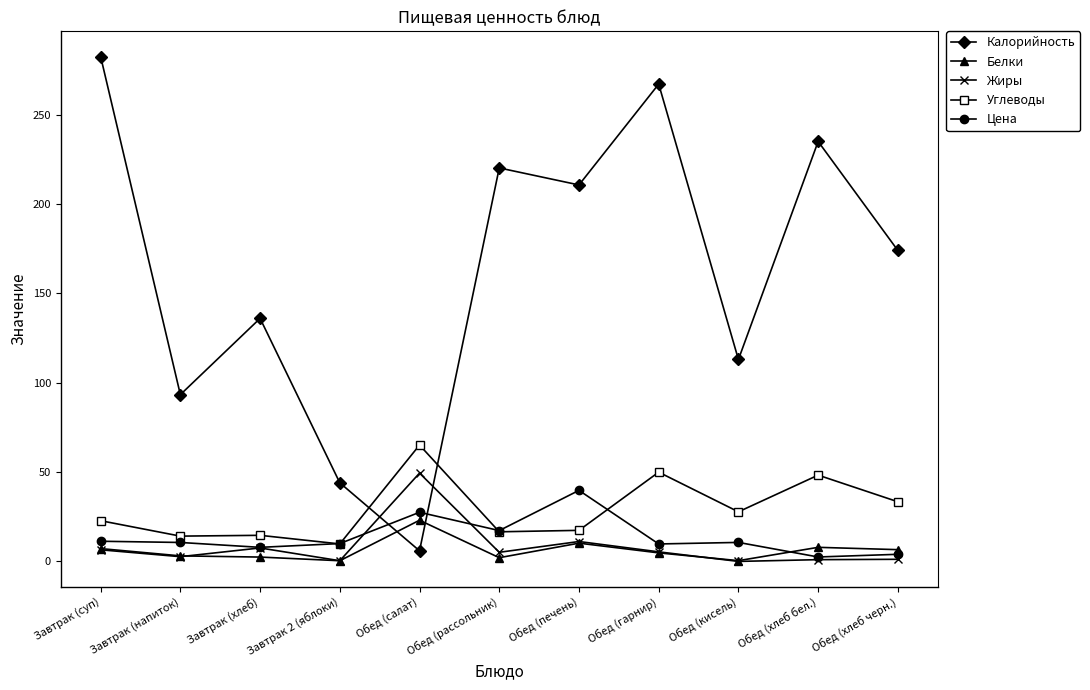

At how many categories does at least one series exceed 121?

7